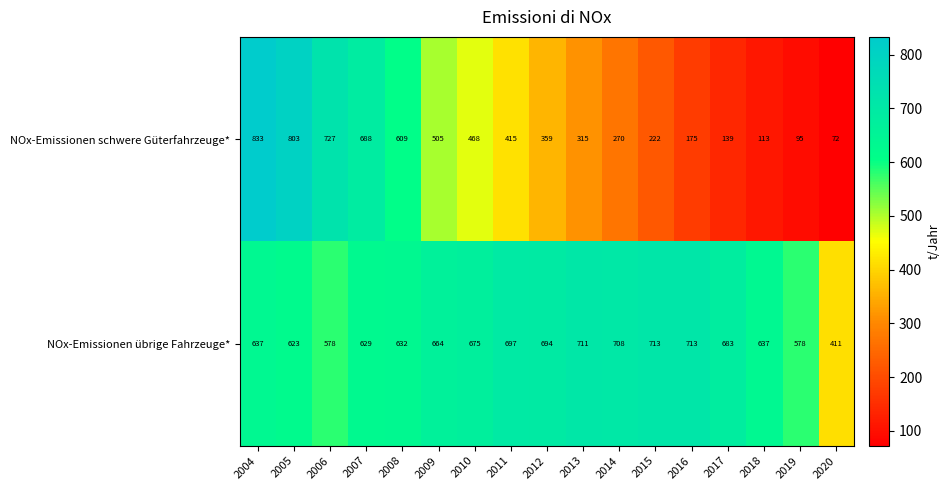

What is the sum of the NOx-Emissionen übrige Fahrzeuge* values at 2008 and 2019?

1210